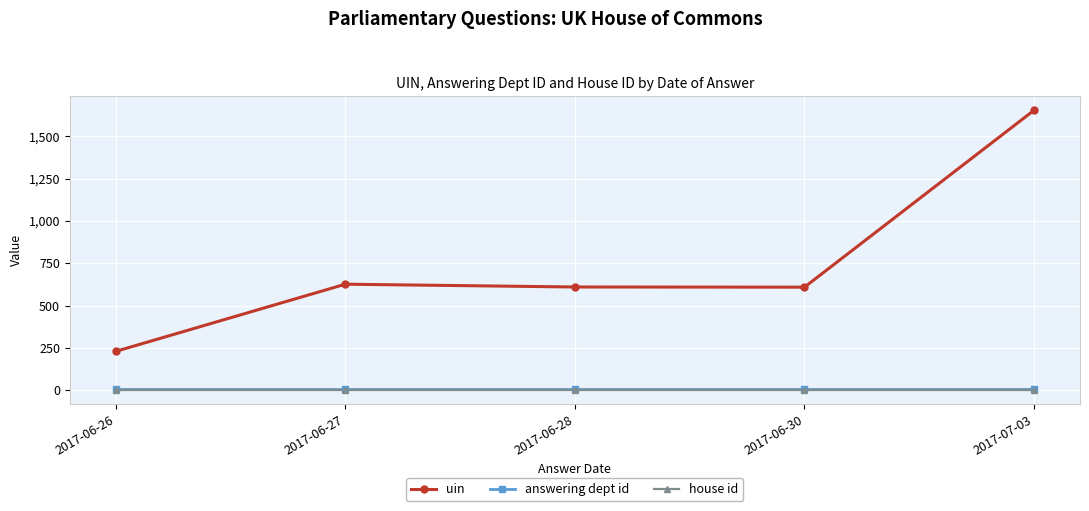

Which series has the largest total across all categories?

uin